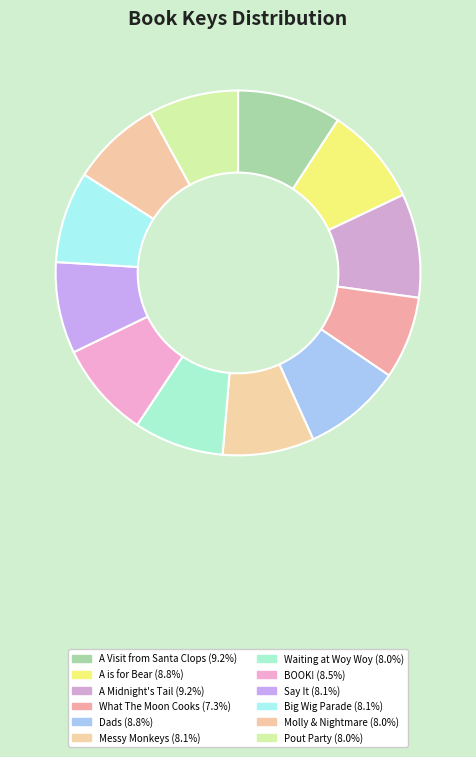

How many segments does this pie chart have?

12